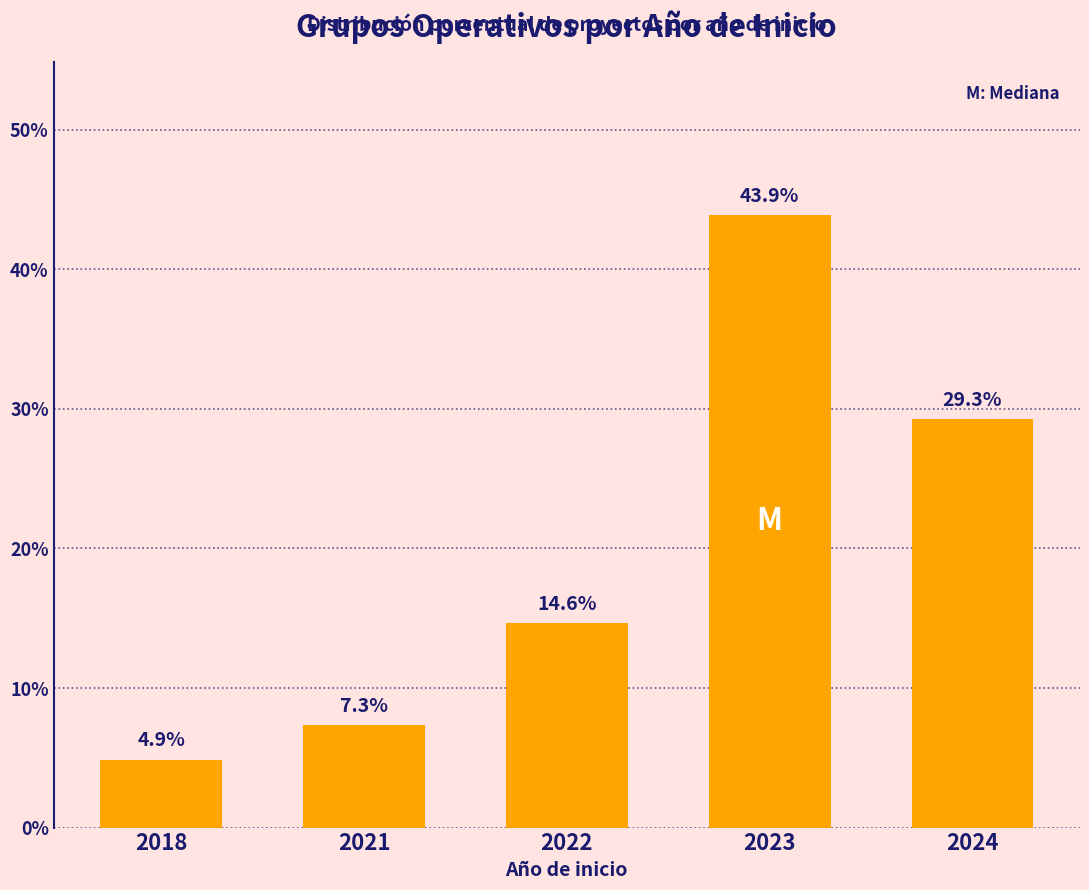

How many bars are there in total?

5